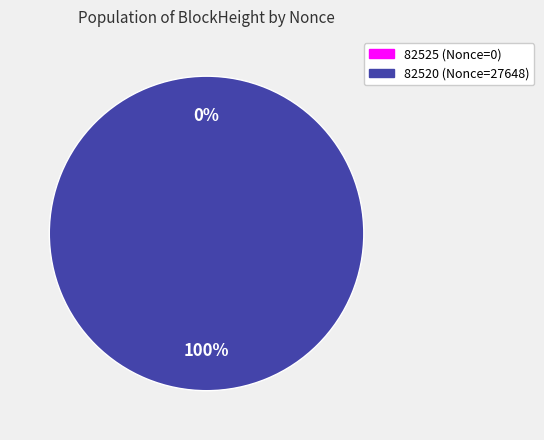

Which category accounts for the majority?

82520